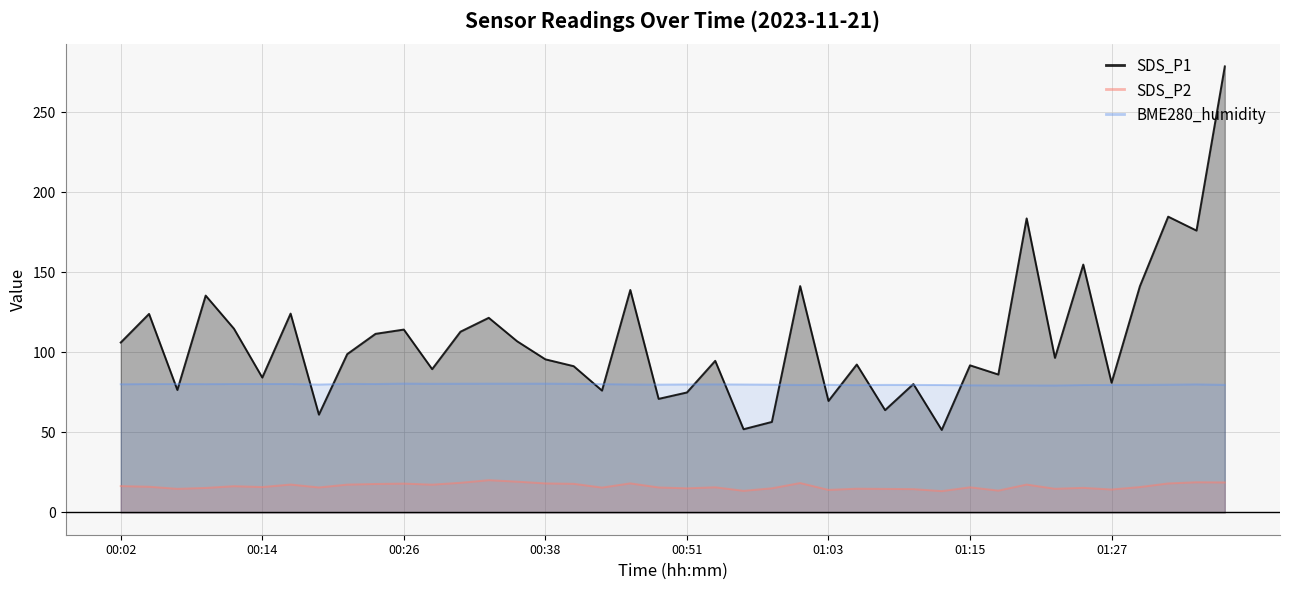

What are all the series names shown in the legend?

SDS_P1, SDS_P2, BME280_humidity